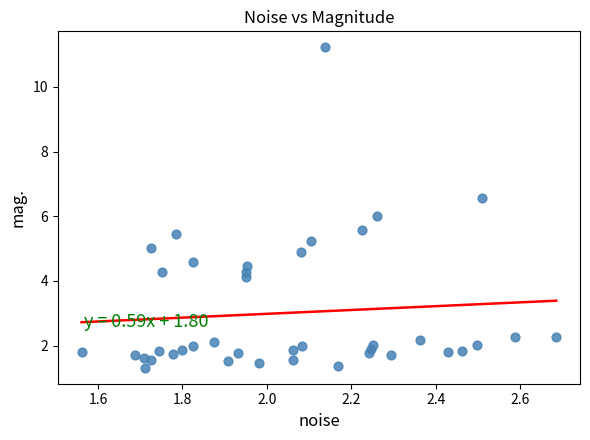

What is the range of X values (max minus min)?

1.1